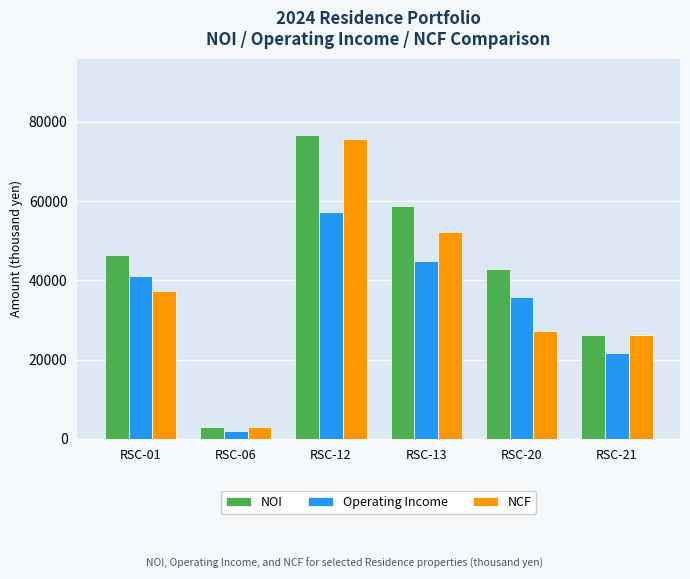

Reading left to right, what are all the values shown in this chart?

NOI: RSC-01=46276	RSC-06=3069	RSC-12=76720	RSC-13=58809	RSC-20=42894	RSC-21=26072
Operating Income: RSC-01=40986	RSC-06=2092	RSC-12=57267	RSC-13=44914	RSC-20=35759	RSC-21=21538
NCF: RSC-01=37202	RSC-06=3069	RSC-12=75734	RSC-13=52205	RSC-20=27164	RSC-21=26072